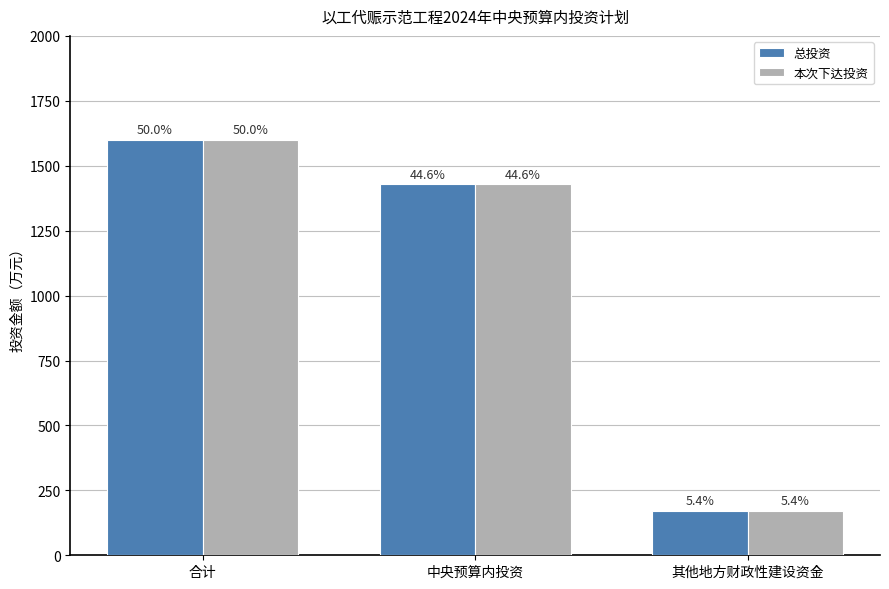

Does the chart contain stacked bars?

No